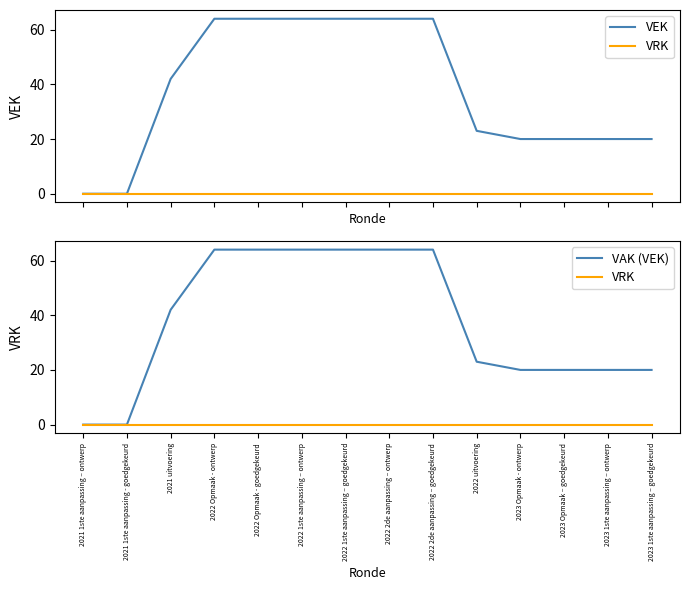

How many data points in VEK are less than 42?

7